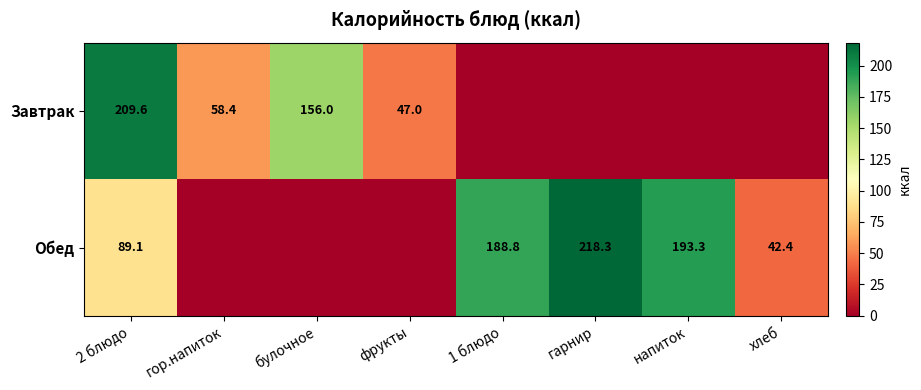

What is the total value across all series at 2 блюдо?

298.7